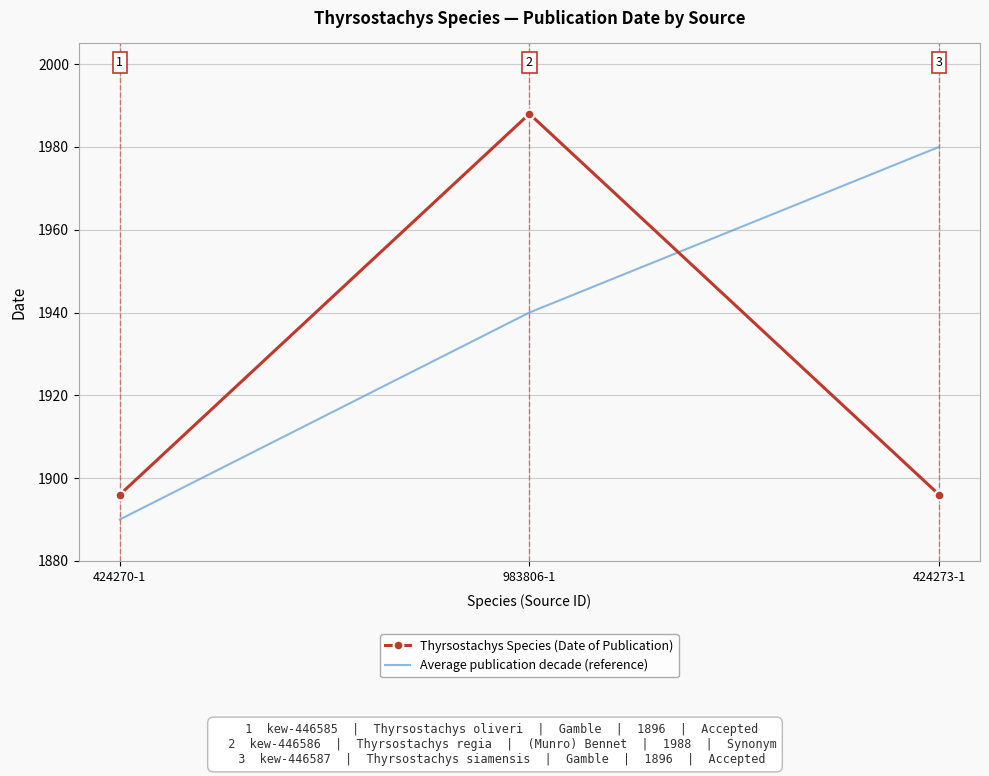

What is the spread (max minus min) of values at 424273-1?

84